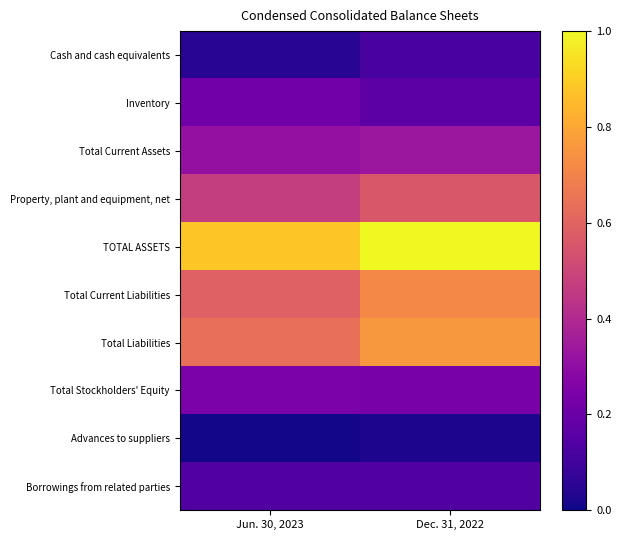

Reading right to left, what are all the values shown in this chart?

Cash and cash equivalents: Dec. 31, 2022=0.1	Jun. 30, 2023=0.1
Inventory: Dec. 31, 2022=0.2	Jun. 30, 2023=0.2
Total Current Assets: Dec. 31, 2022=0.3	Jun. 30, 2023=0.3
Property, plant and equipment, net: Dec. 31, 2022=0.6	Jun. 30, 2023=0.5
TOTAL ASSETS: Dec. 31, 2022=1.0	Jun. 30, 2023=0.9
Total Current Liabilities: Dec. 31, 2022=0.7	Jun. 30, 2023=0.6
Total Liabilities: Dec. 31, 2022=0.8	Jun. 30, 2023=0.6
Total Stockholders' Equity: Dec. 31, 2022=0.2	Jun. 30, 2023=0.2
Advances to suppliers: Dec. 31, 2022=0.0	Jun. 30, 2023=0.0
Borrowings from related parties: Dec. 31, 2022=0.1	Jun. 30, 2023=0.1